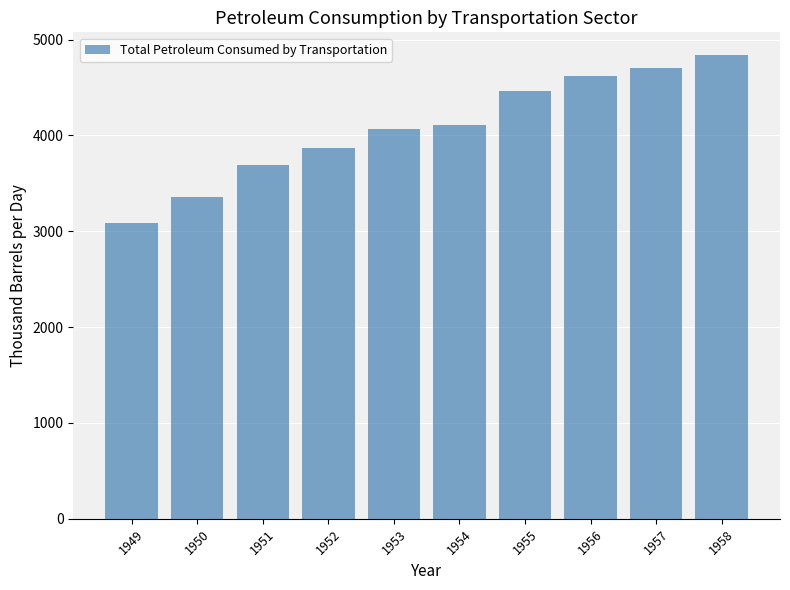

What is the change in value from 1952 to 1955?

+588.2